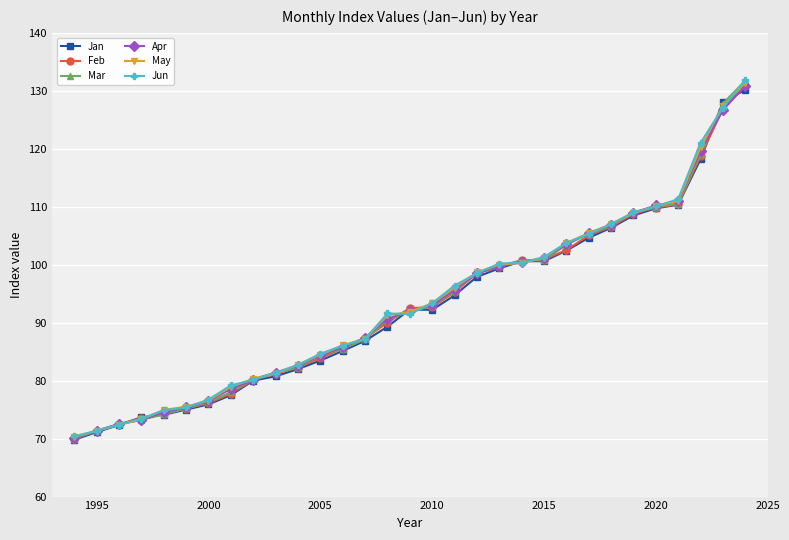

What is the minimum value shown in the chart?

69.8